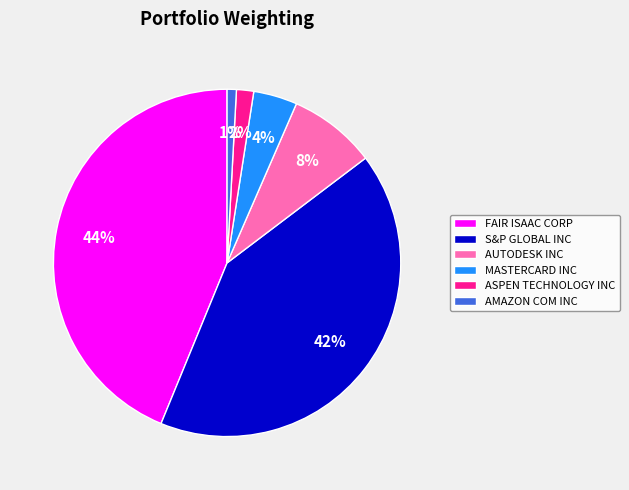

To the nearest percent, what is the difference between the largest and smallest slice percentages?

43%